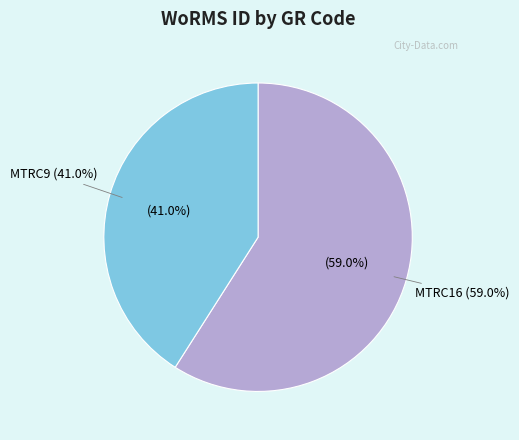

Is it true that MTRC16 is 59% of the pie?

True